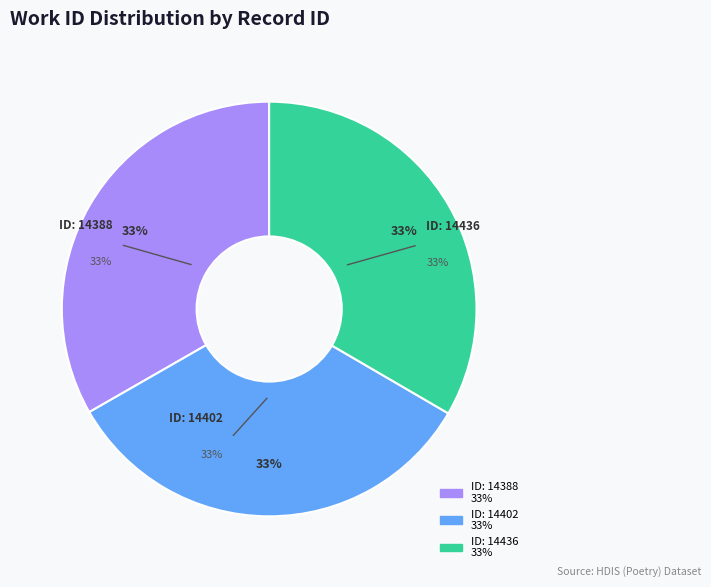

Approximately how many times larger is the value at 14388 compared to 14402?

1.0